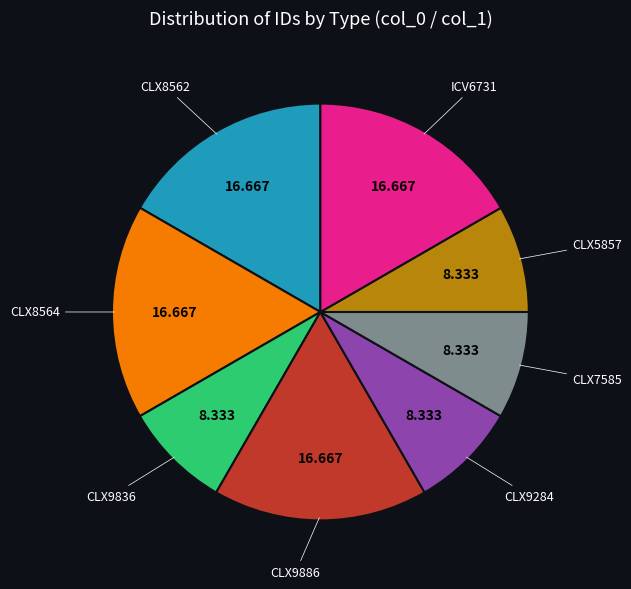

Is there a majority slice in this chart?

No